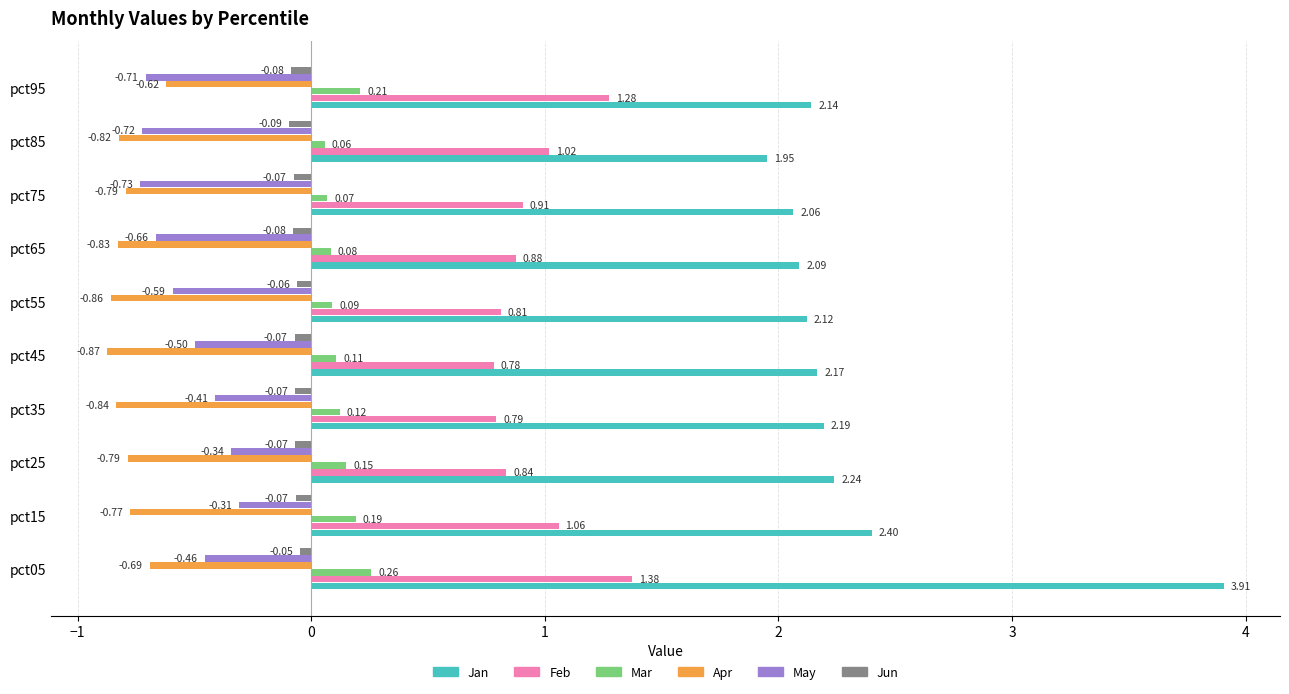

Which series has the widest spread of values?

Jan